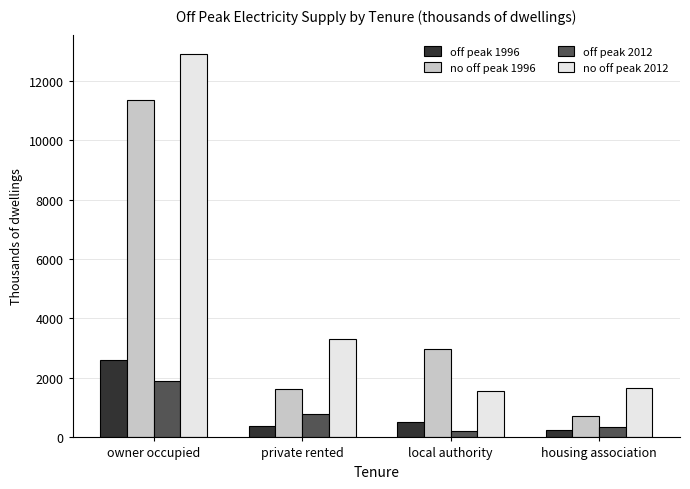

At how many categories does at least one series exceed 10532?

1